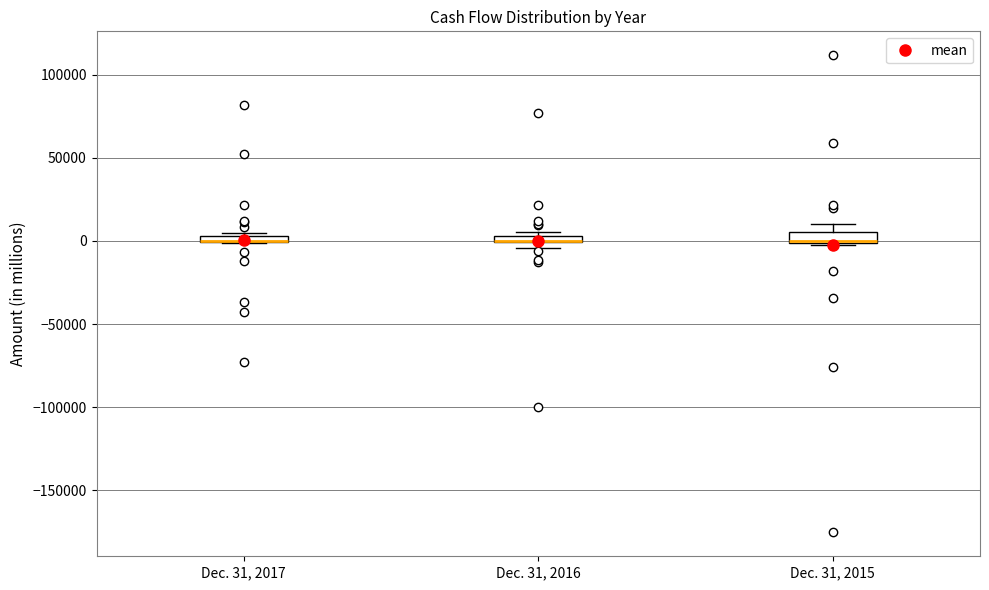

Where does the upper whisker of the box for Dec. 31, 2015 end on the y-axis? The values are not printed on the chart, so give them approximately, as read against the axis.

10000